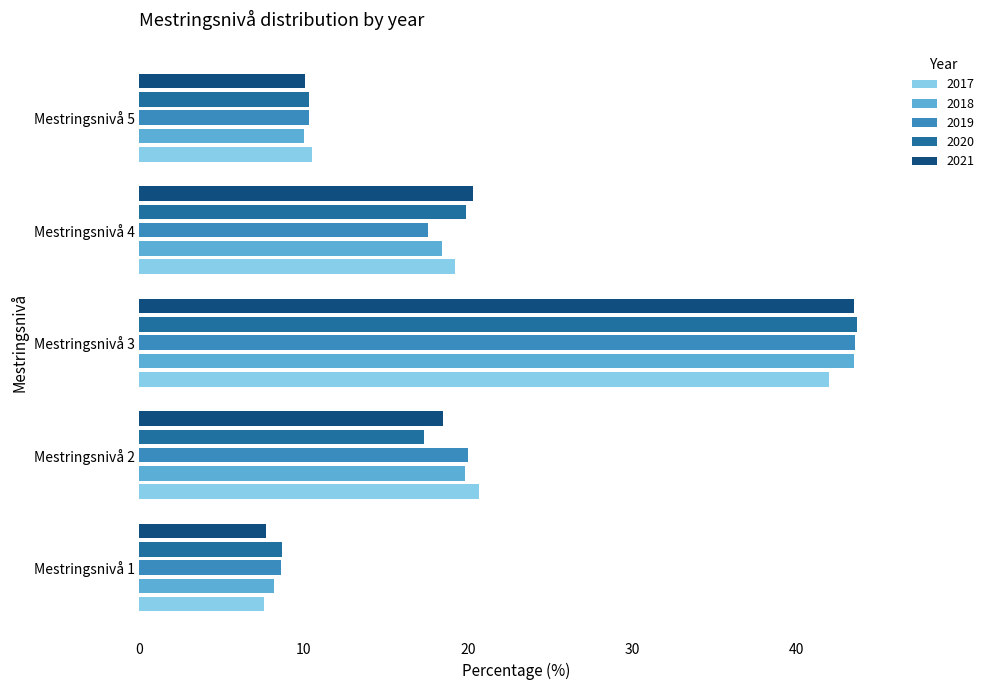

How many distinct data groups are displayed?

5